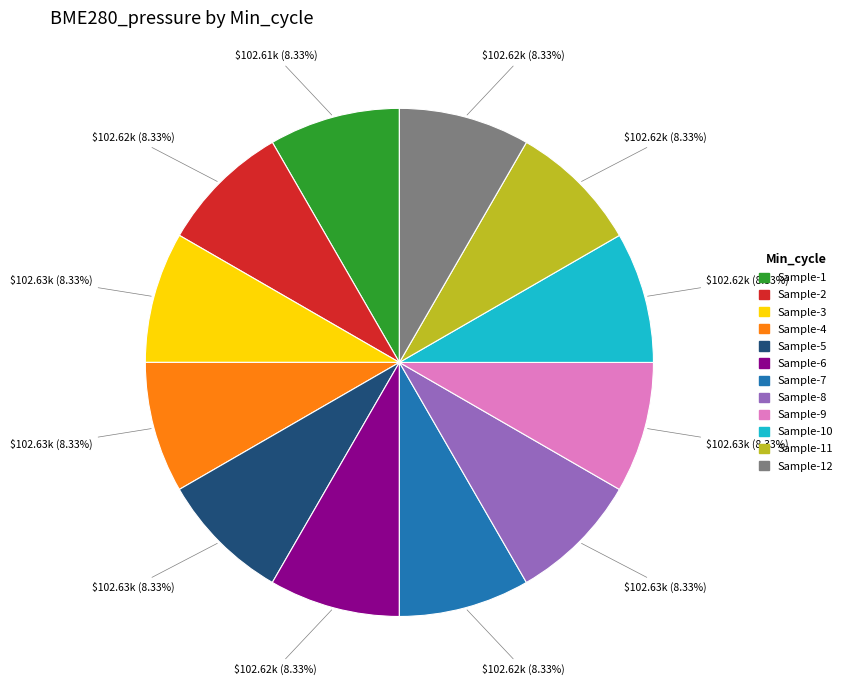

What is the ratio of the value at Sample-7 to the value at Sample-11?

1.0